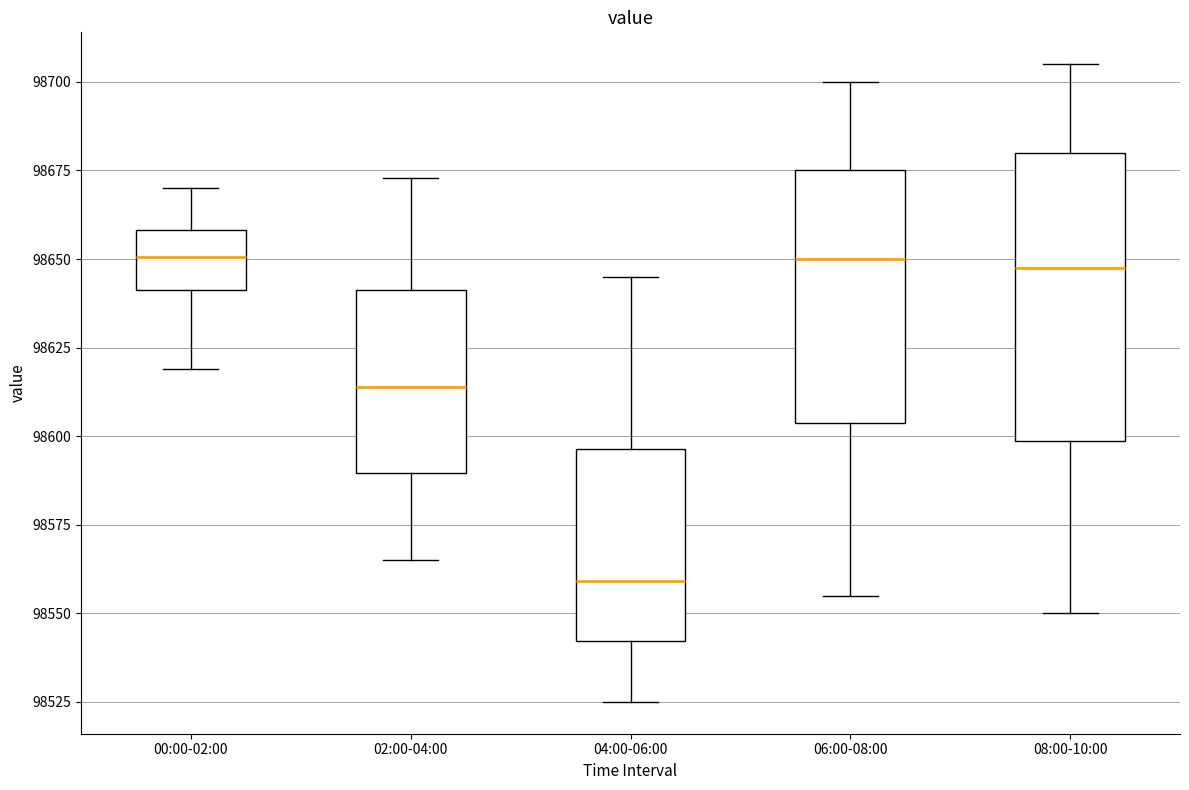

Where is the upper edge of the box for 06:00-08:00 on the y-axis? The values are not printed on the chart, so give them approximately, as read against the axis.

98675